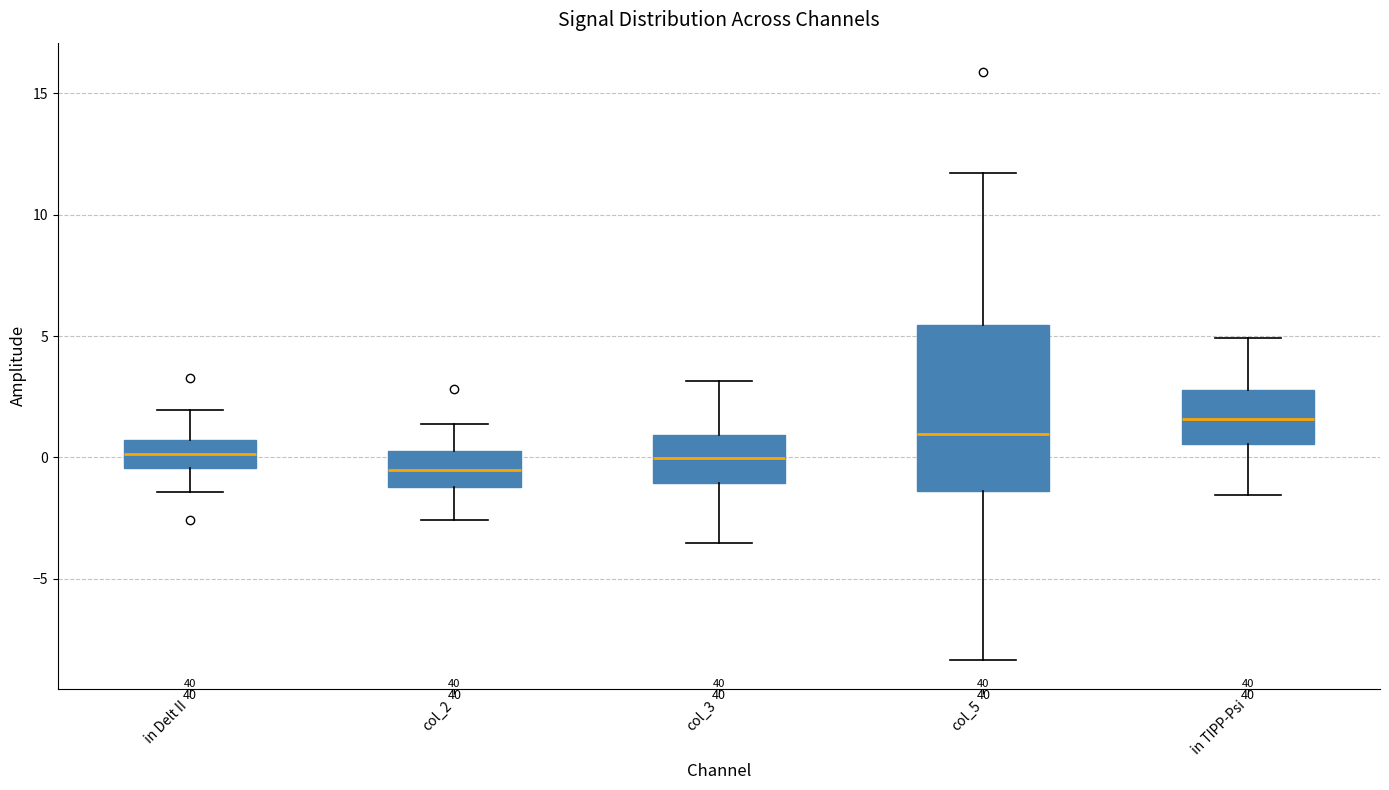

Where is the upper edge of the box for col_5 on the y-axis? The values are not printed on the chart, so give them approximately, as read against the axis.

5.5